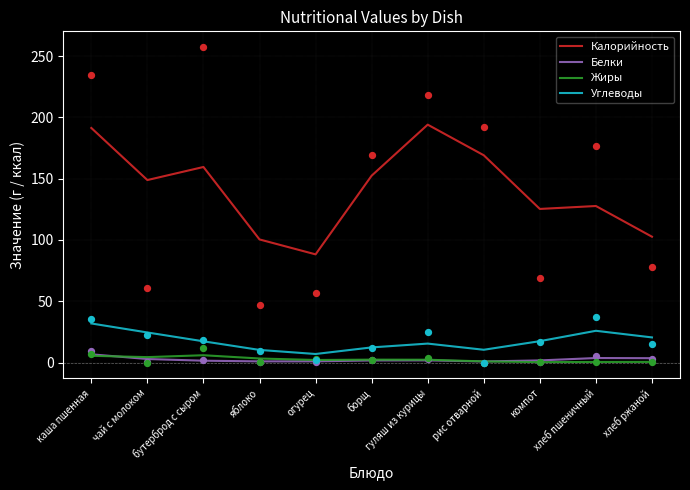

Which series reaches the minimum Y coordinate?

Жиры